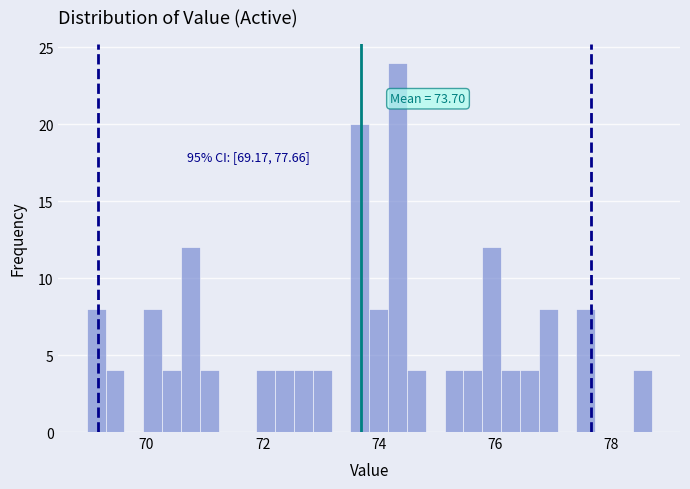

Around what value on the x-axis is the tallest bar? Give the approximate position of its centre, as read against the axis.

74.4